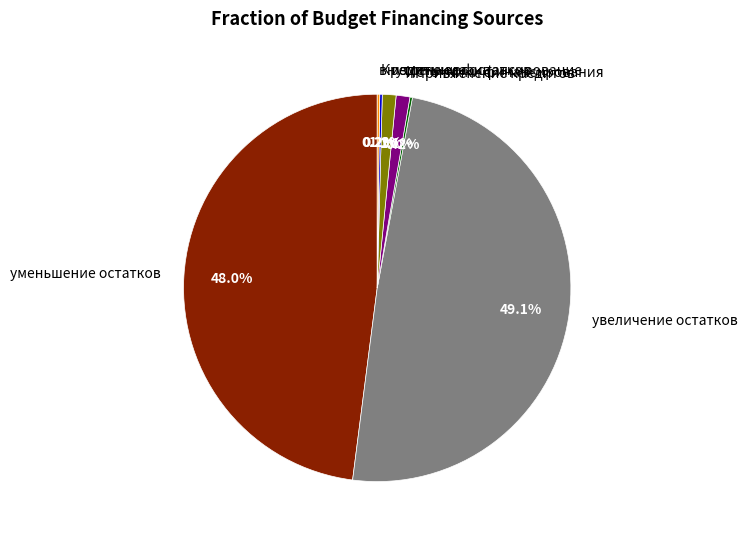

To the nearest percent, what is the difference between the largest and smallest slice percentages?

49%